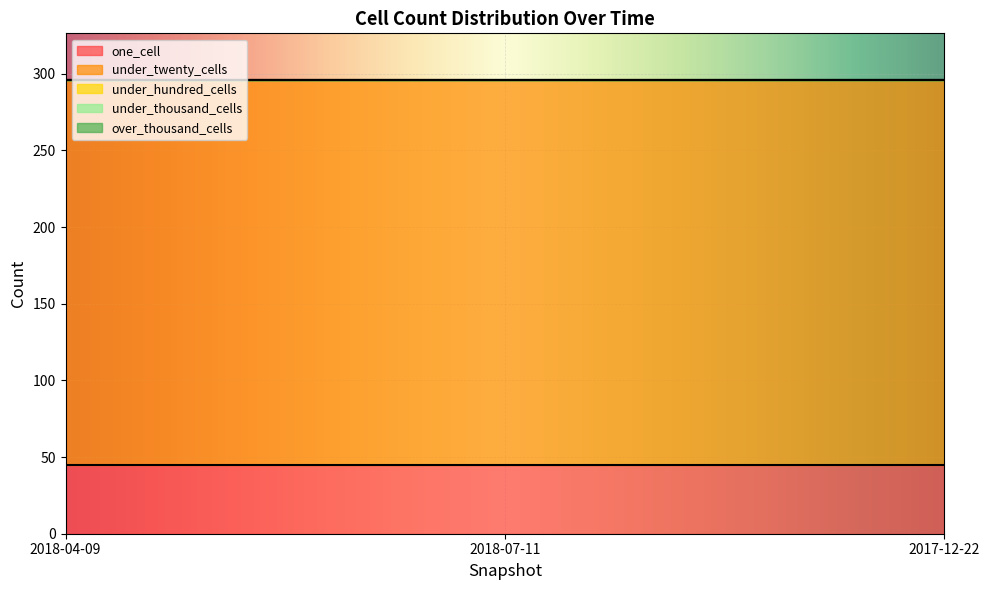

Is it true that under_twenty_cells equals 111 at 2018-07-11?

False